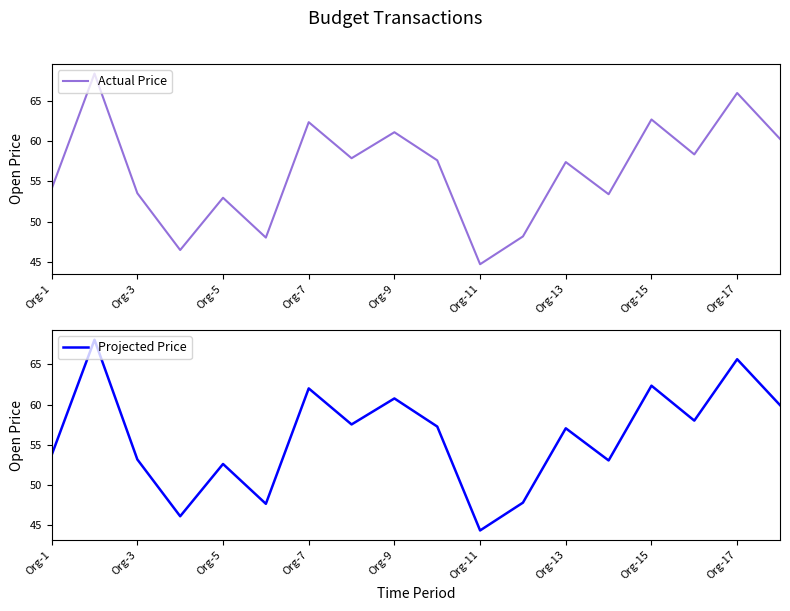

True or false: Actual Price and Projected Price intersect in this chart.

False